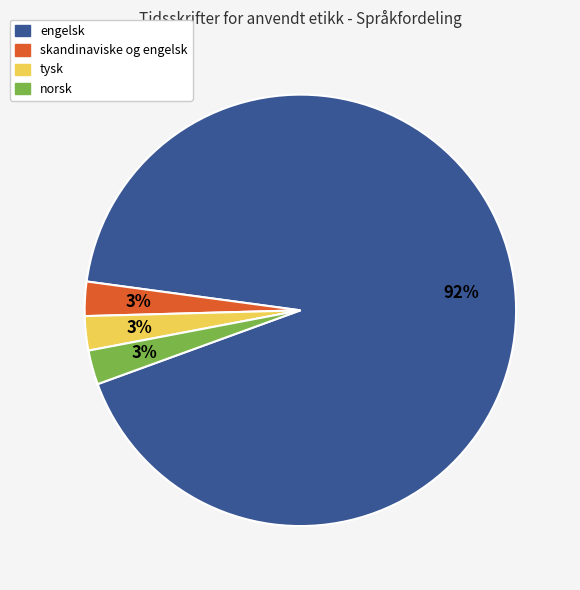

Which slice is the largest?

engelsk